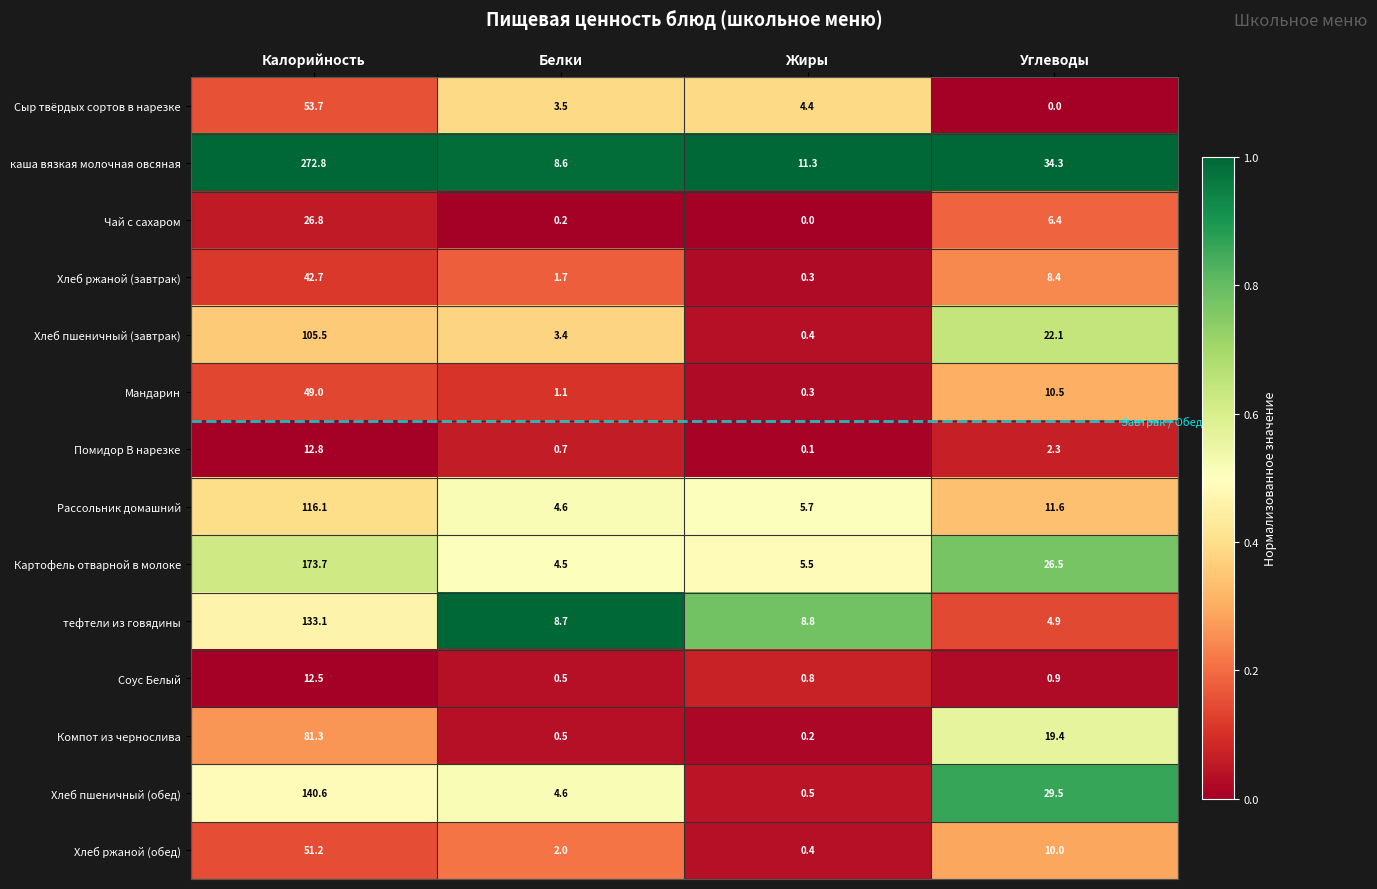

Rank the series at Углеводы from highest to lowest value.

каша вязкая молочная овсяная, Хлеб пшеничный (обед), Картофель отварной в молоке, Хлеб пшеничный (завтрак), Компот из чернослива, Рассольник домашний, Мандарин, Хлеб ржаной (обед), Хлеб ржаной (завтрак), Чай с сахаром, тефтели из говядины, Помидор В нарезке, Соус Белый, Сыр твёрдых сортов в нарезке